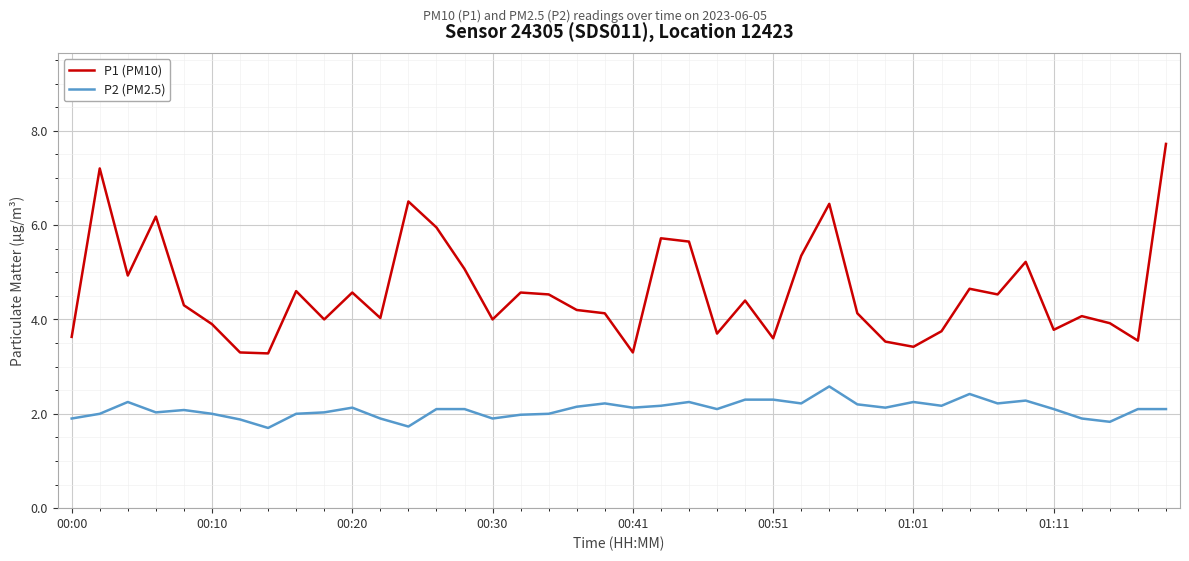

What is the minimum value shown in the chart?

1.7